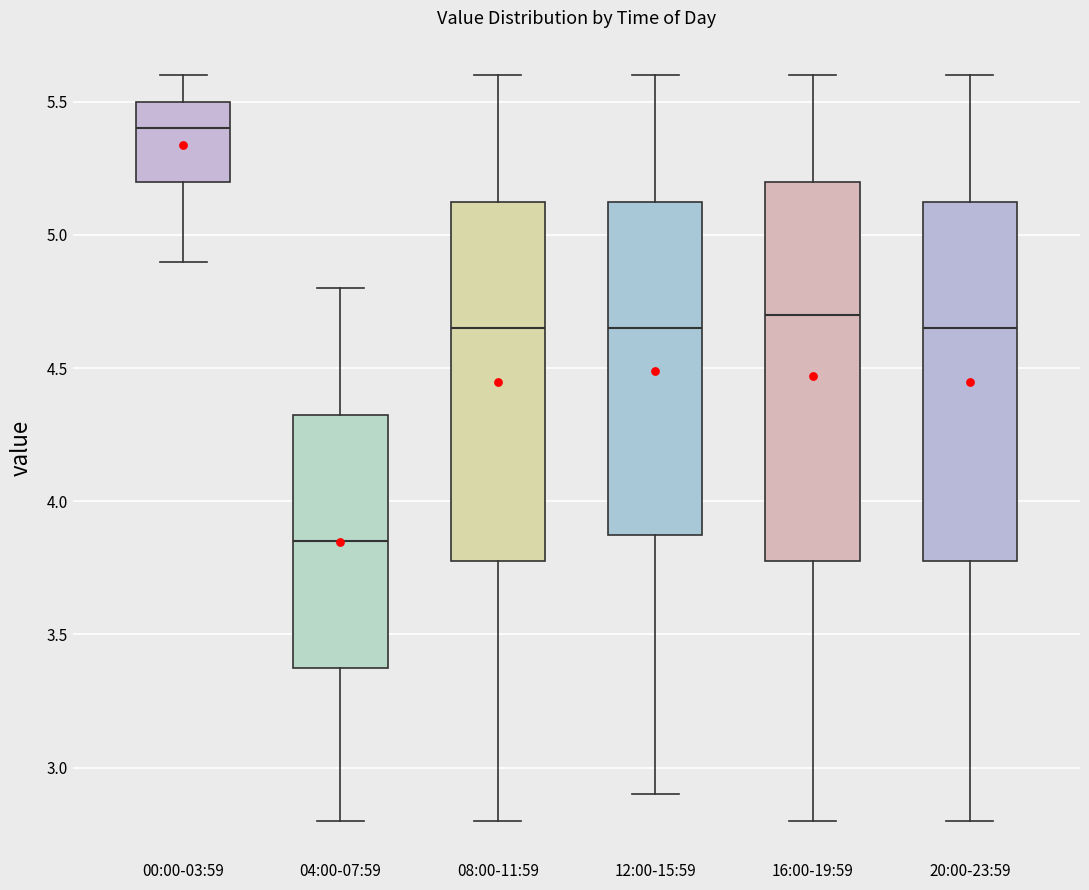

Which box is the tallest, from its lower edge to its upper edge?

16:00-19:59